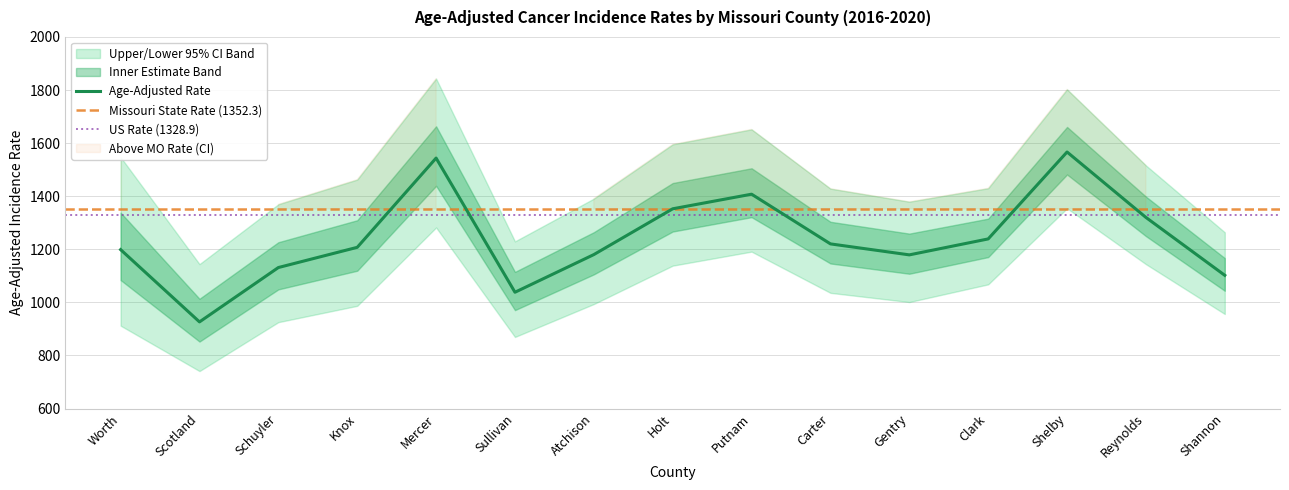

Rank the categories by Lower 95% CI value from highest to lowest.

Shelby, Mercer, Putnam, Reynolds, Holt, Clark, Carter, Gentry, Atchison, Knox, Shannon, Schuyler, Worth, Sullivan, Scotland